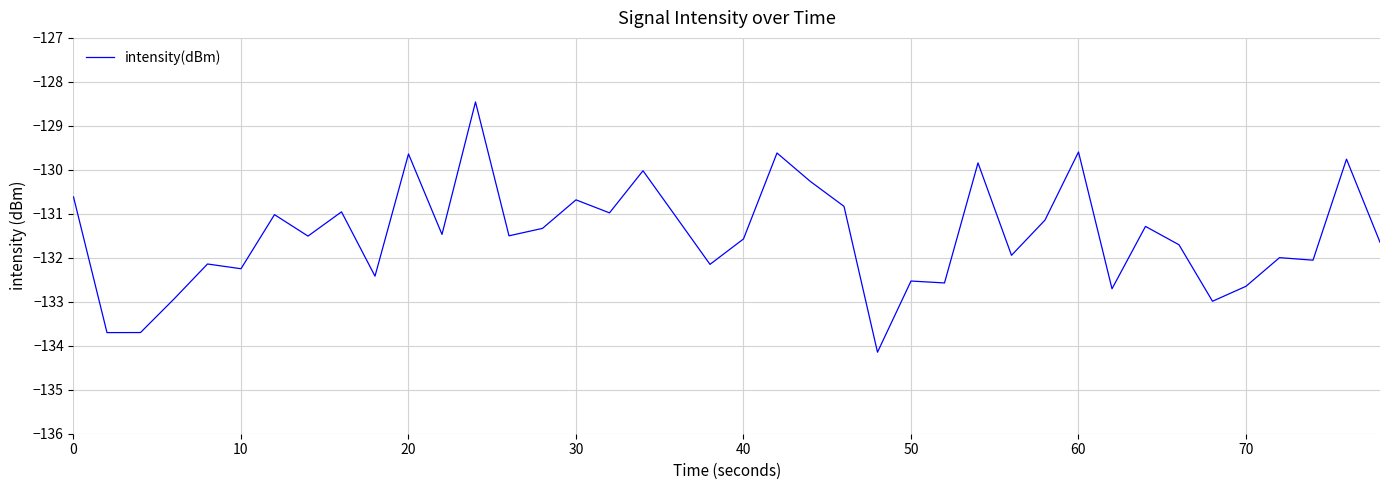

Does the chart display data point markers on the line(s)?

No